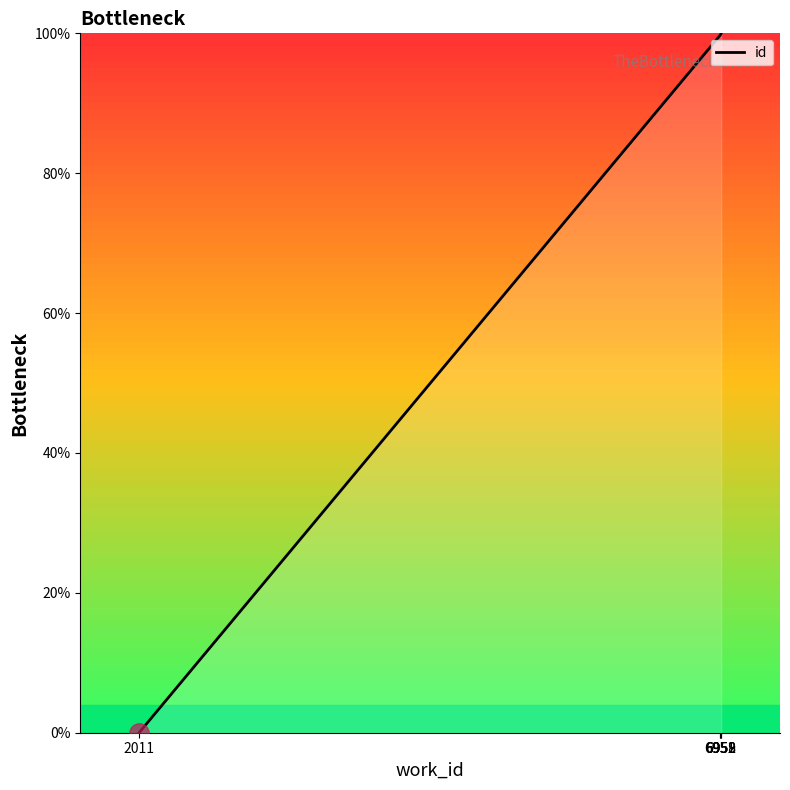

What is the sum of all values?

399.5